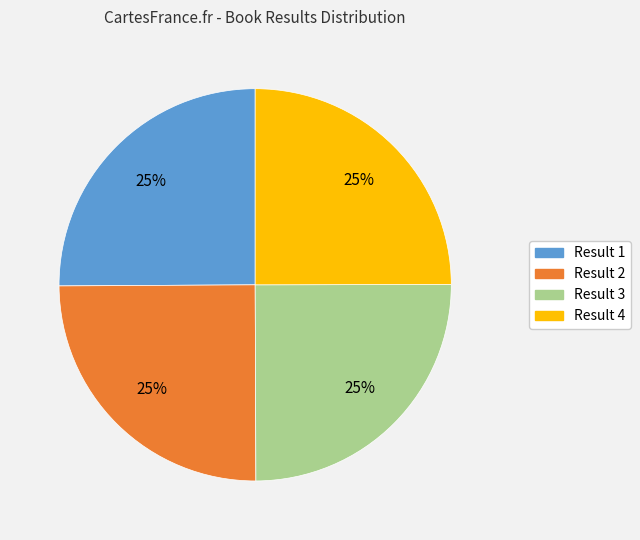

What is the ratio of the value at Result 1 to the value at Result 4?

1.0